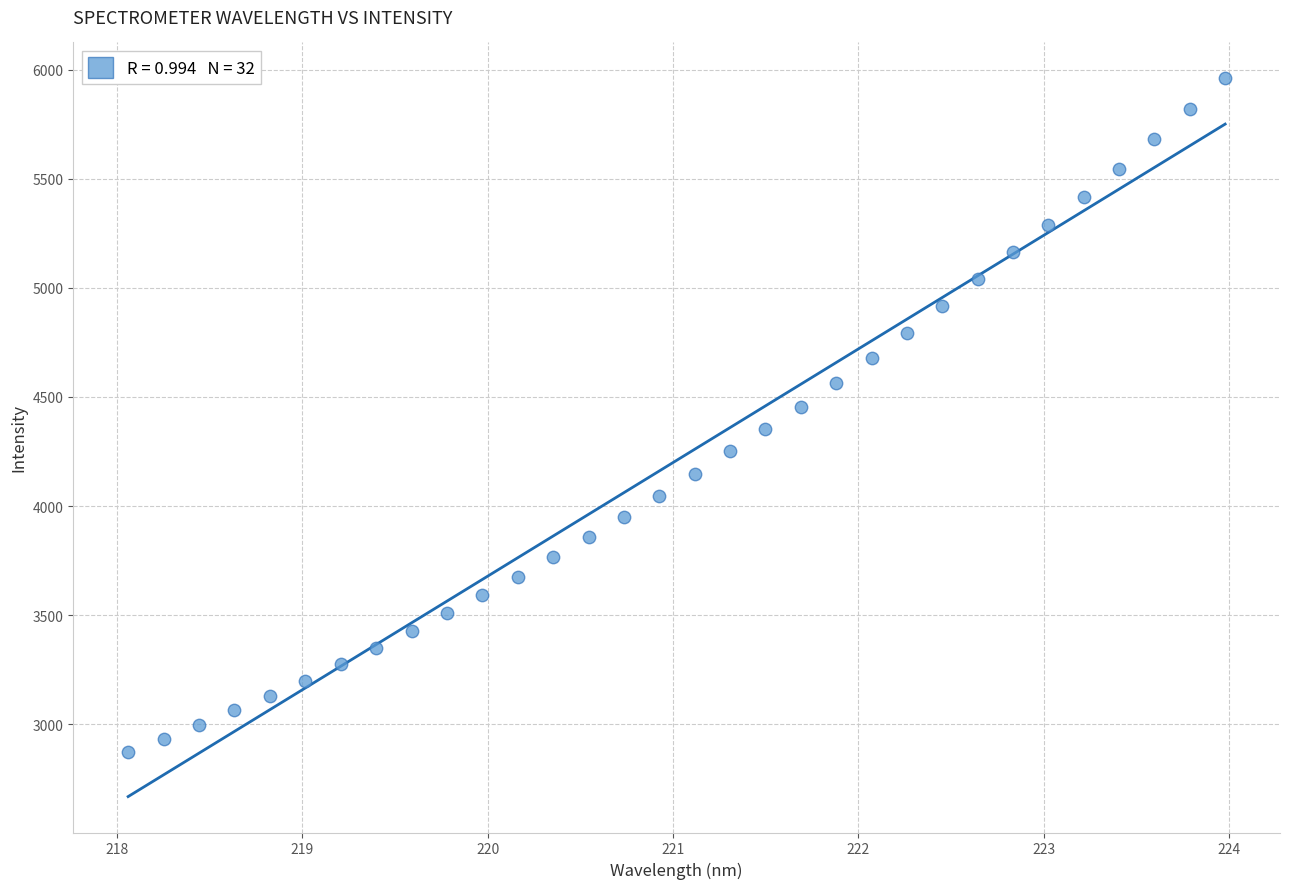

What is the range of X values (max minus min)?

5.9